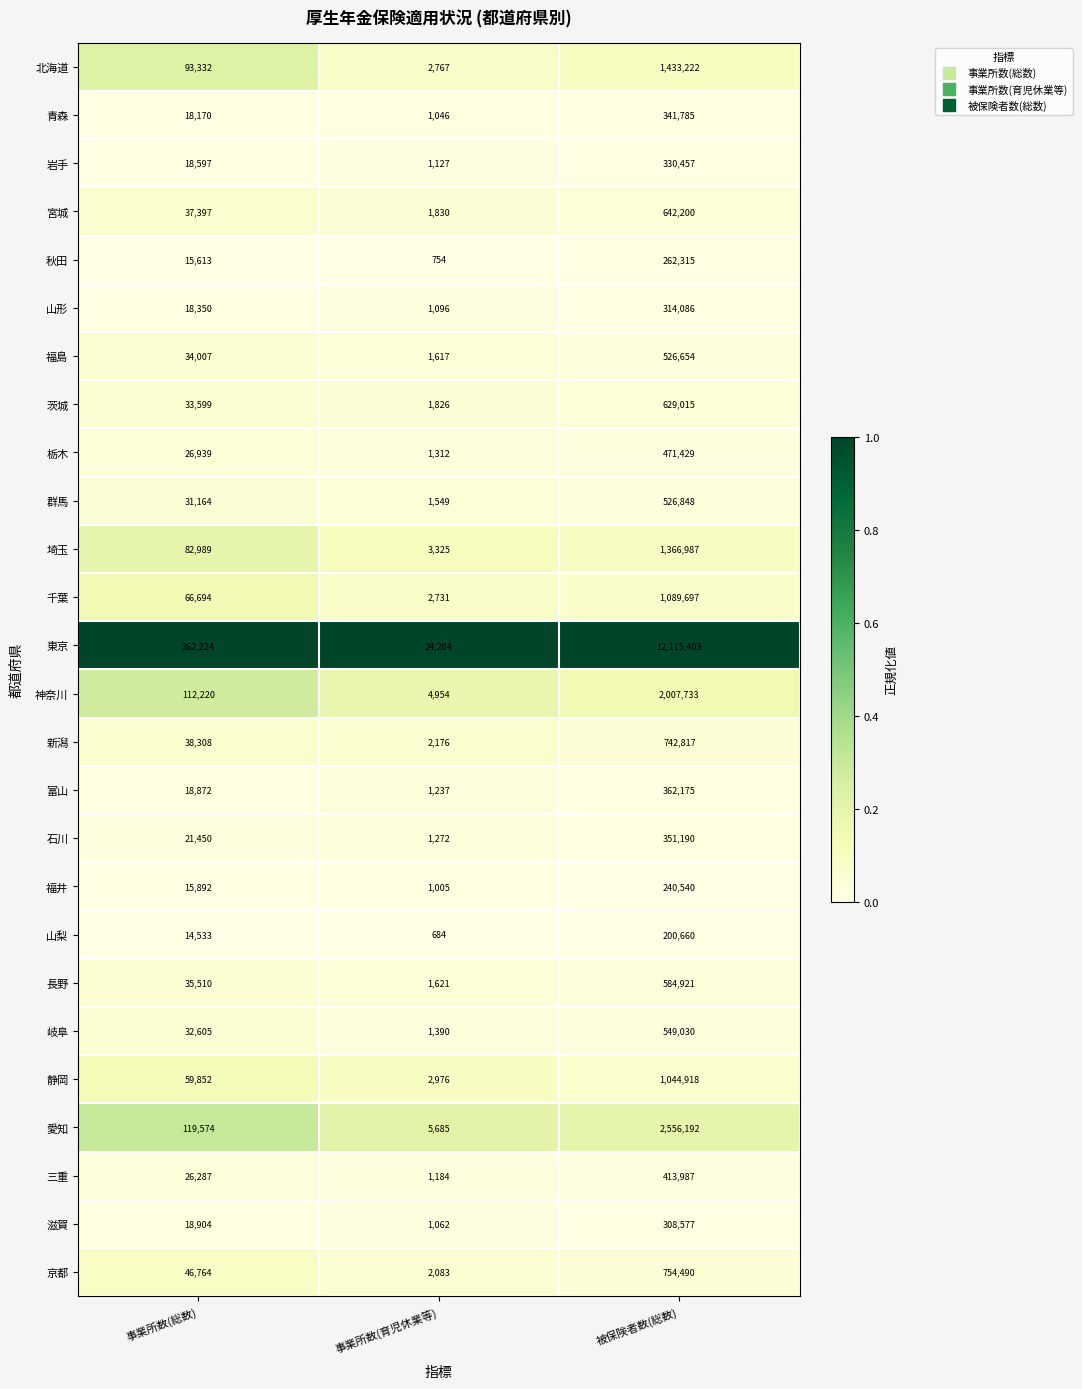

What is the difference between the highest and lowest values at 事業所数(総数)?

347691